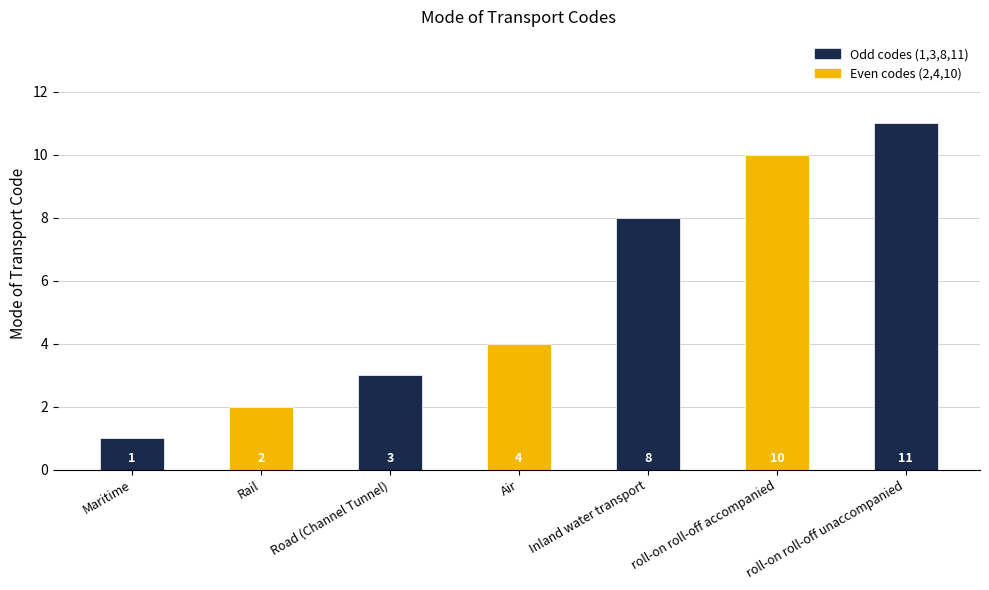

What is the minimum value shown in the chart?

1